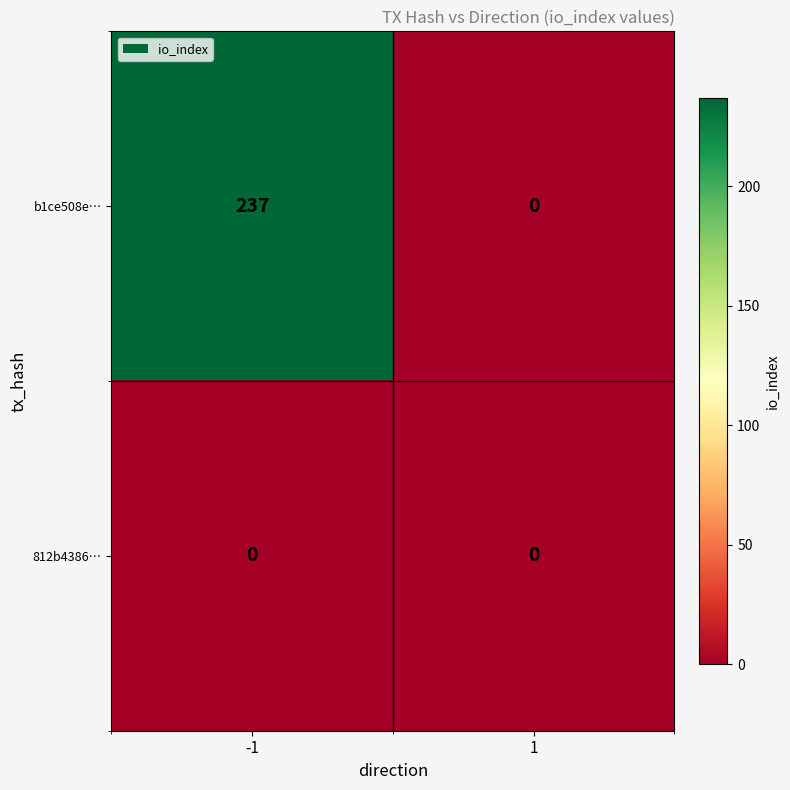

Which series has the largest range (max minus min)?

b1ce508e…